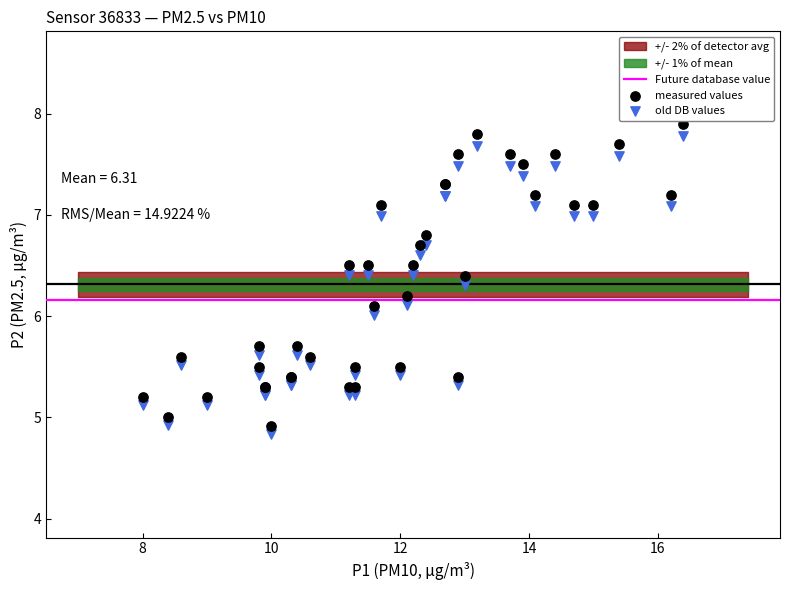

Which series has the widest spread of Y values?

measured values